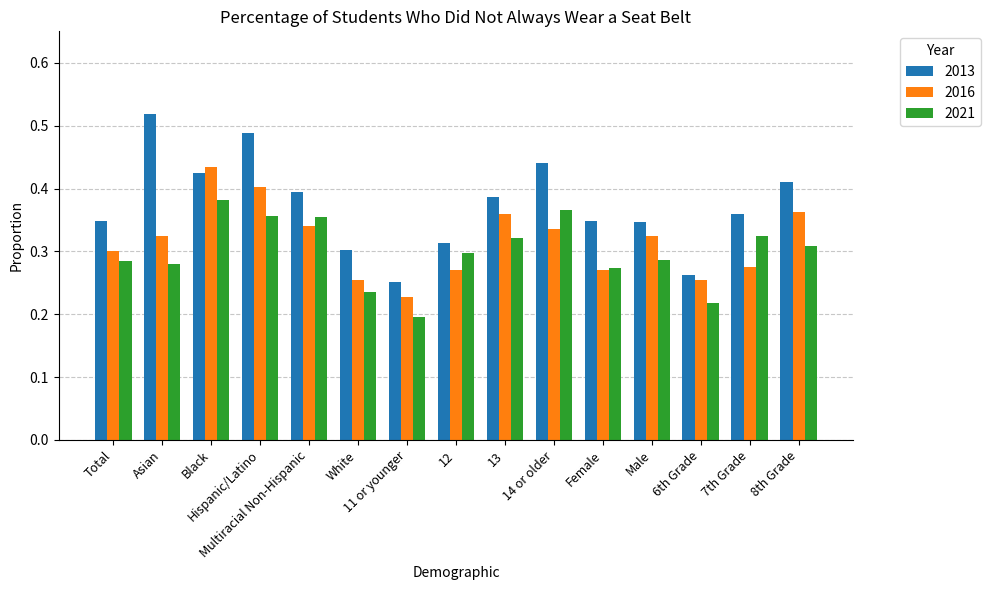

What is the sum of all 2021 values?

4.5